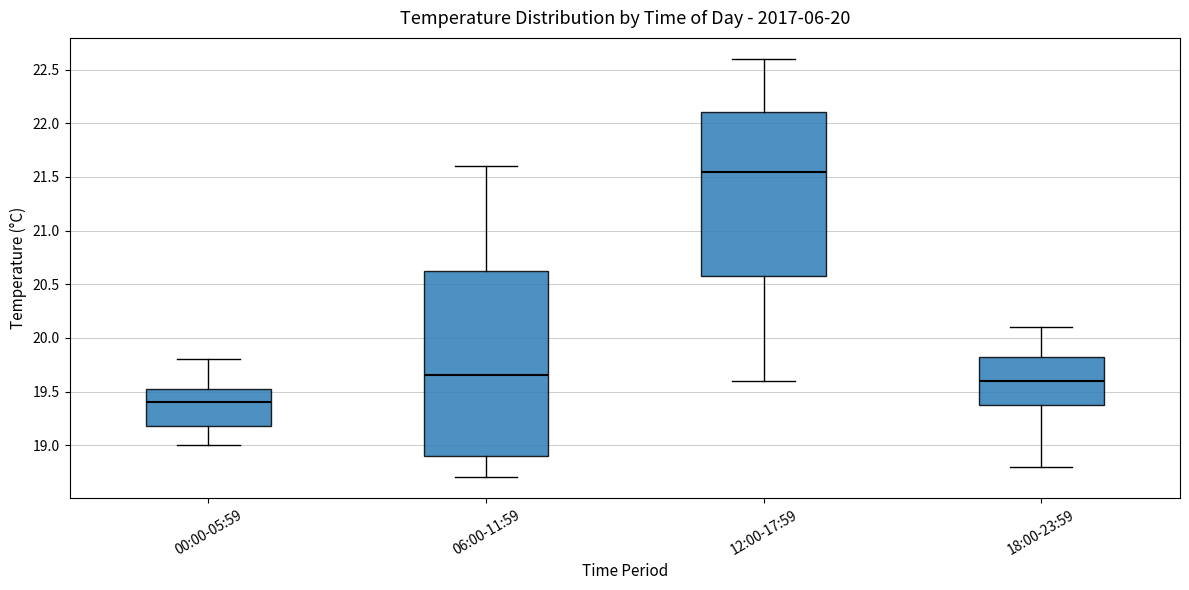

Which box's median line is the lowest?

00:00-05:59